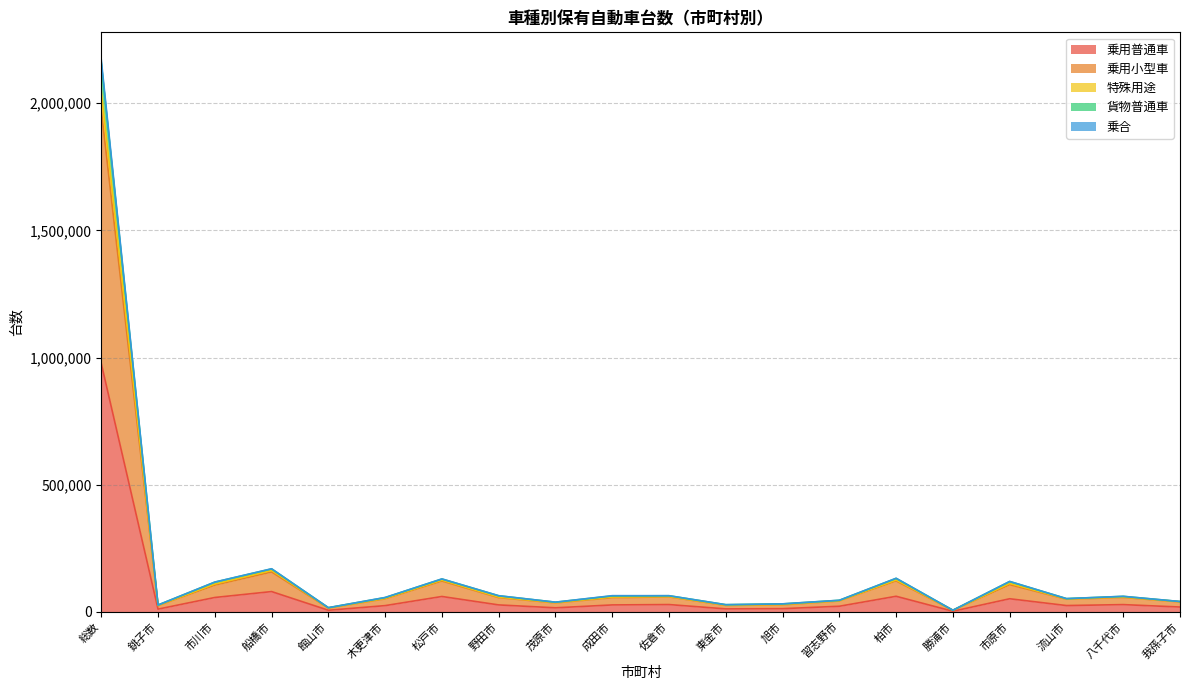

How many interior local valleys does the 特殊用途 series have?

6